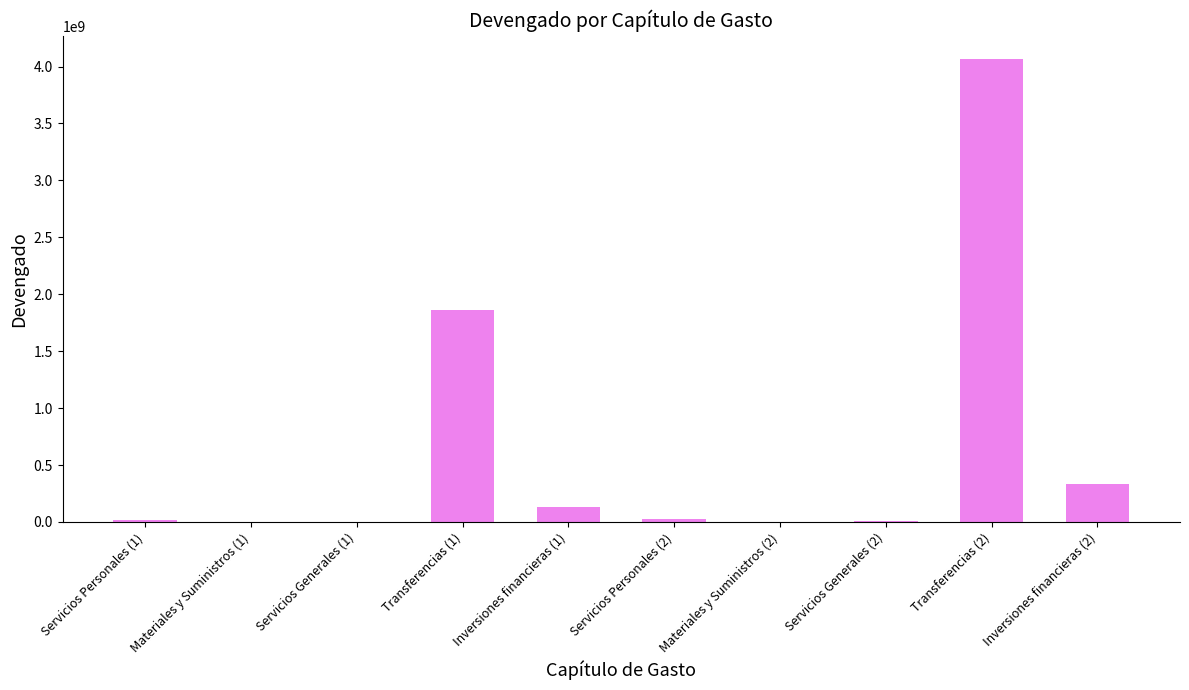

Is it true that the value at Inversiones financieras (1) is 128908190.7?

True